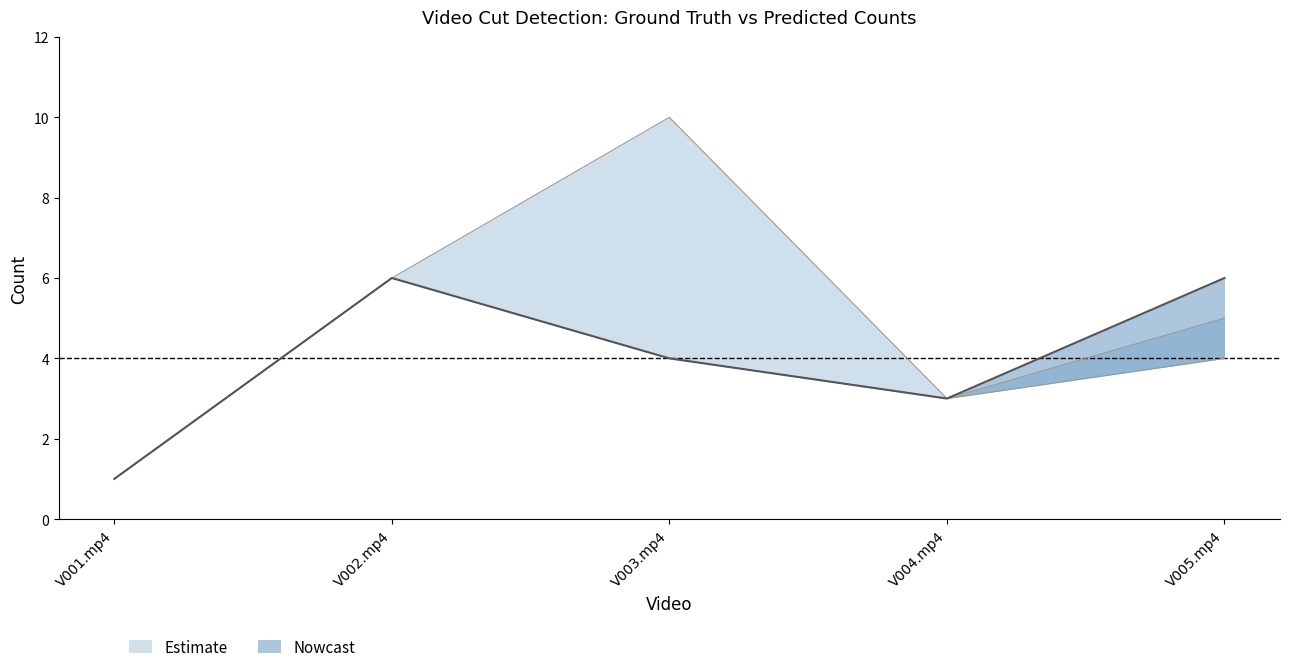

Is it true that Nowcast equals 6 at V005.mp4?

True